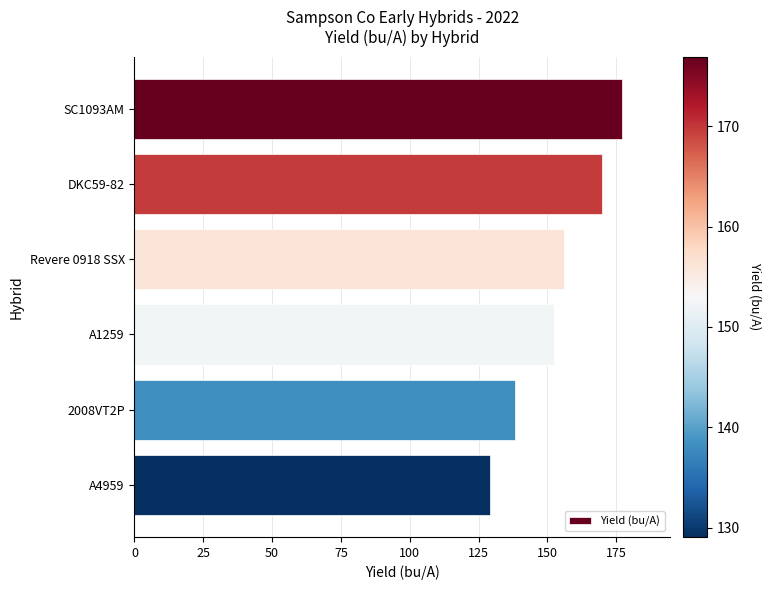

Count the number of values greater than 156.

3